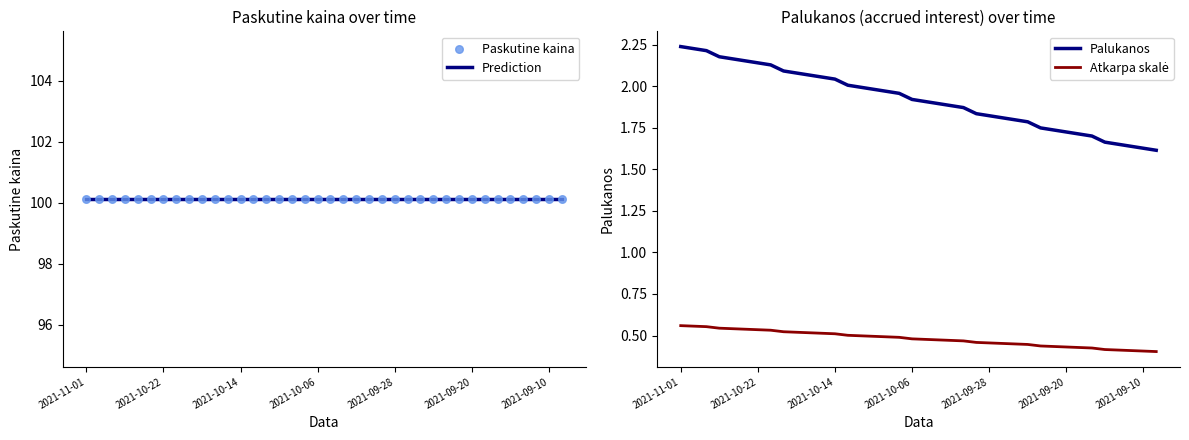

What are all the series names shown in the legend?

Prediction, Paskutine kaina, Palukanos, Atkarpa skalė